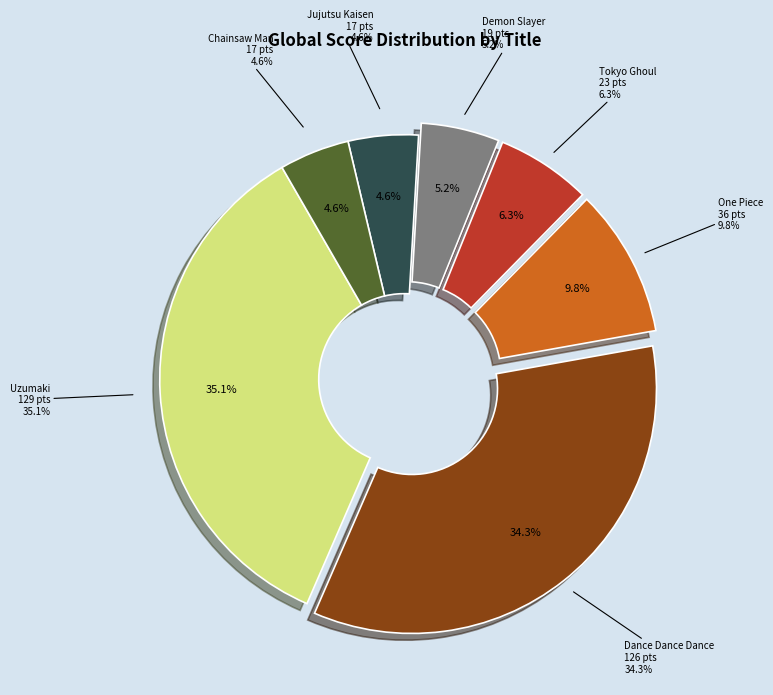

What is the smallest slice in the pie chart?

Jujutsu Kaisen